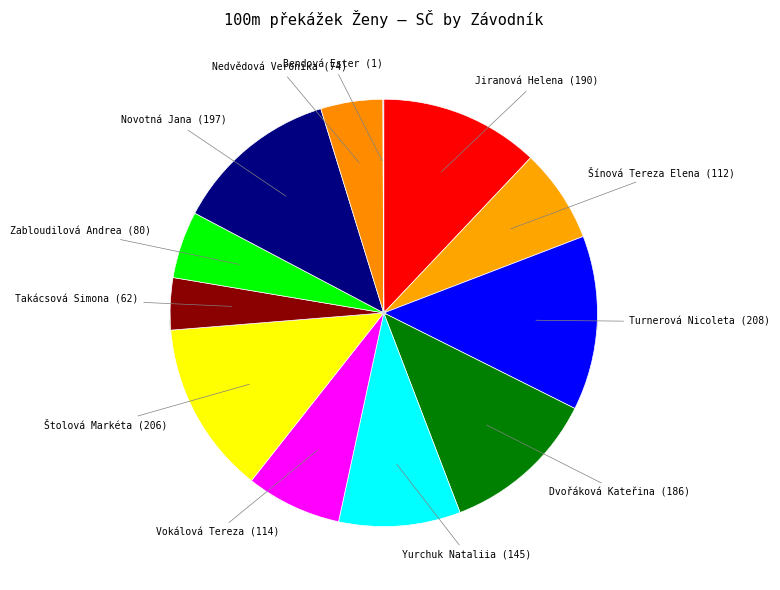

Does any single category account for the majority?

No